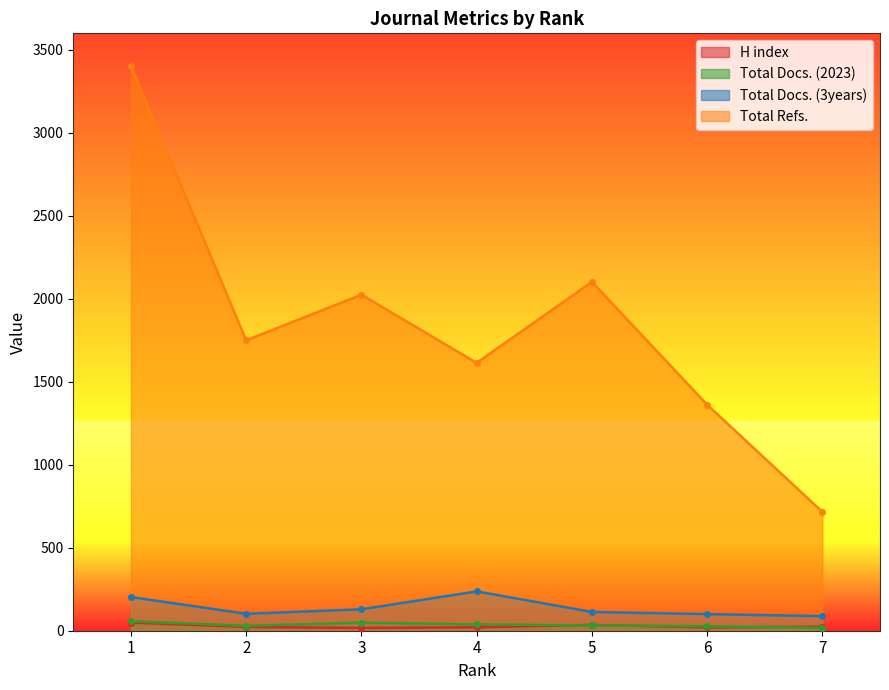

What is the average value of the Total Docs. (3years) series?

139